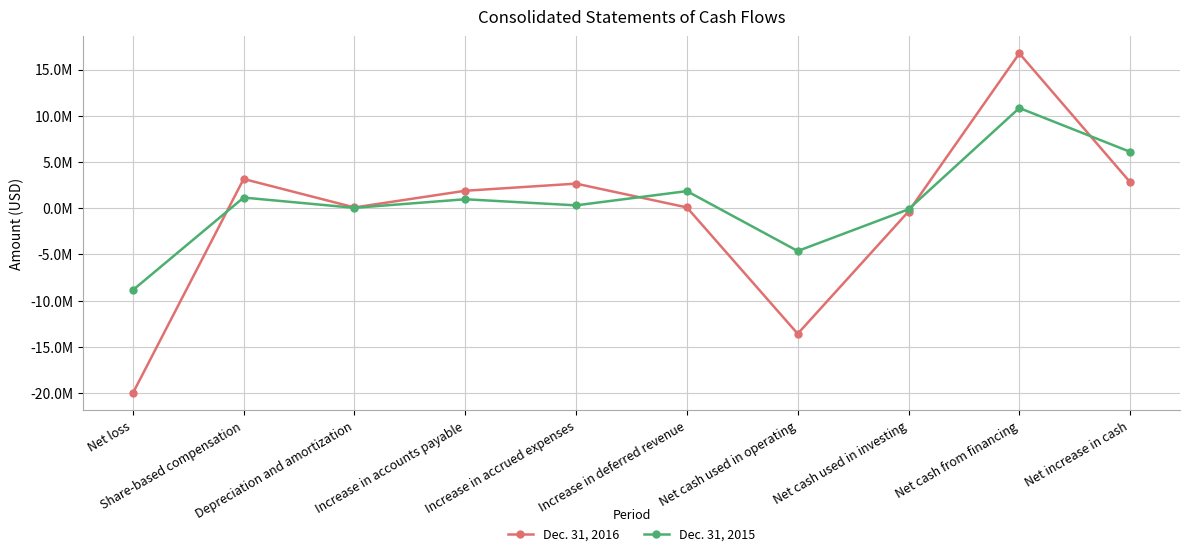

True or false: Dec. 31, 2016 has more than 0 interior local peaks.

True